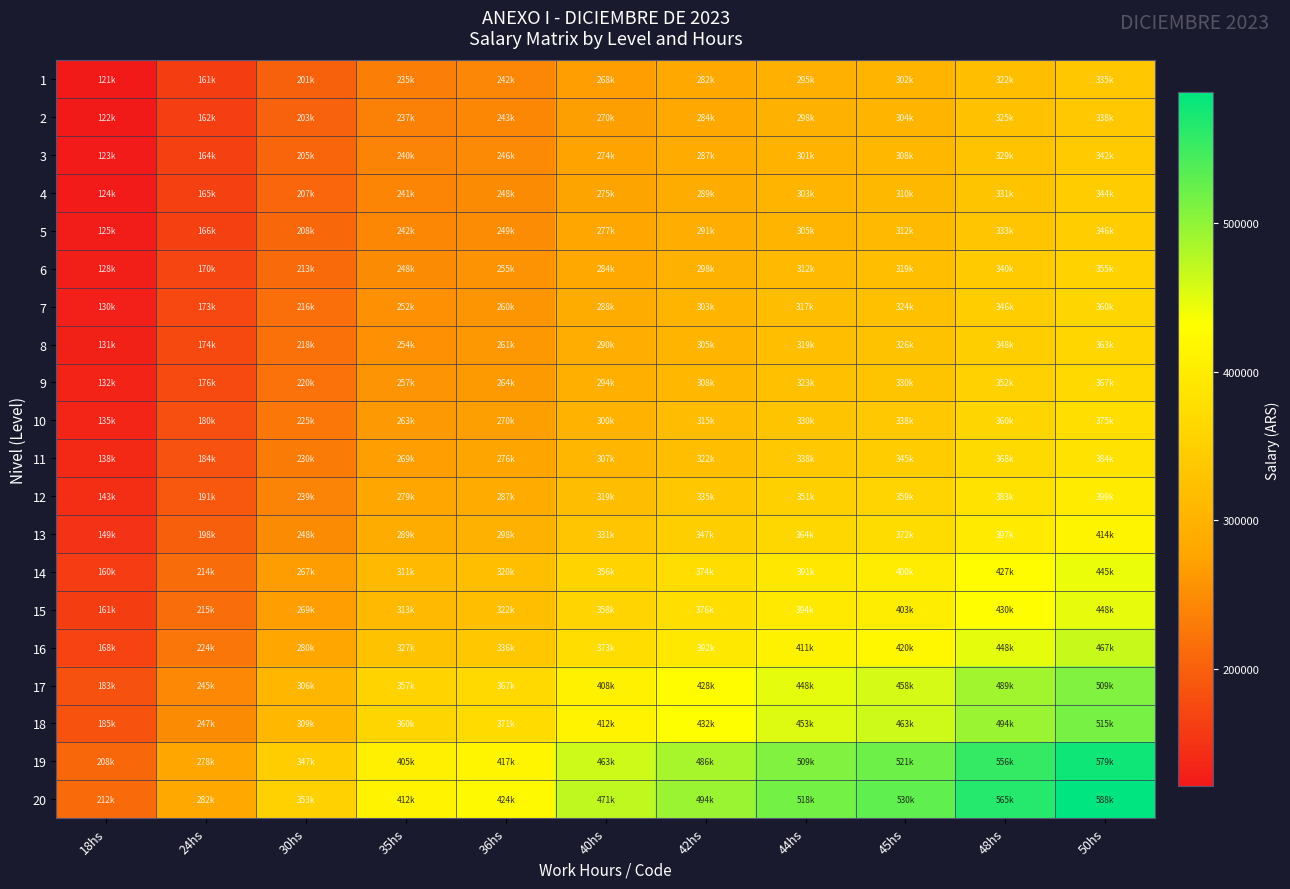

How many distinct data groups are displayed?

20